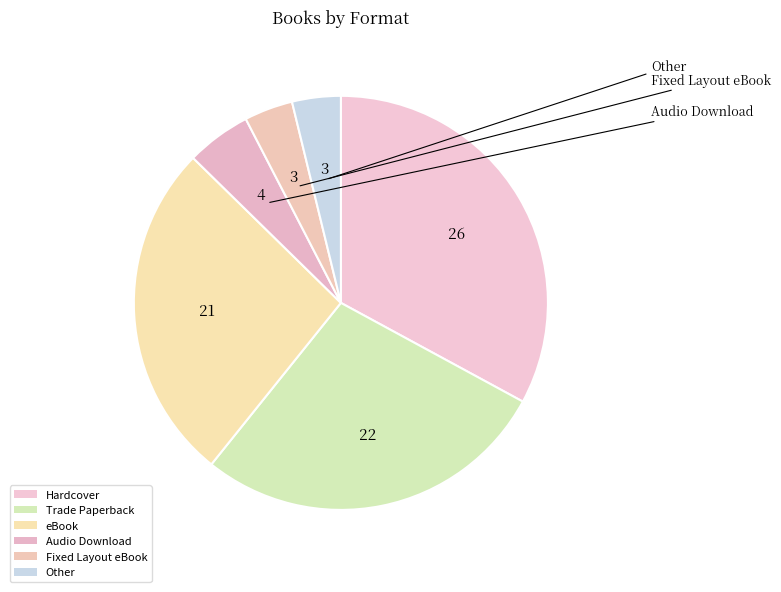

Count the number of slices in the pie.

6